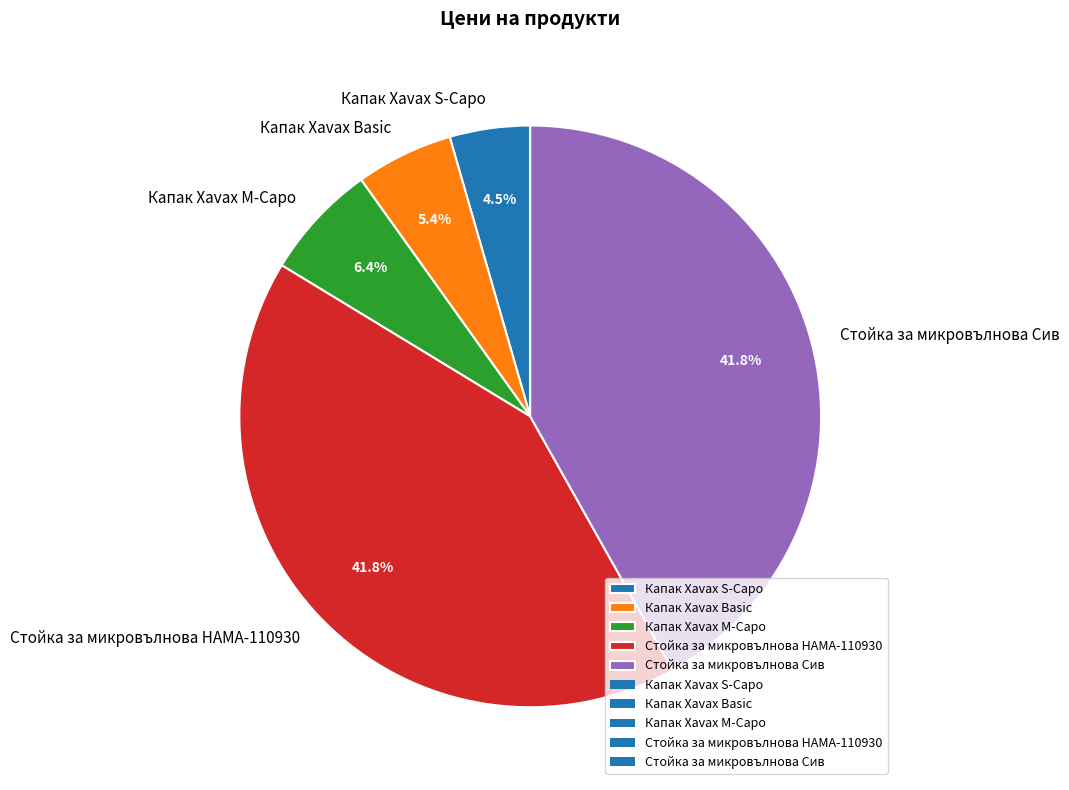

Approximately how many times larger is the value at Стойка за микровълнова HAMA-110930 compared to Капак Xavax Basic?

7.7